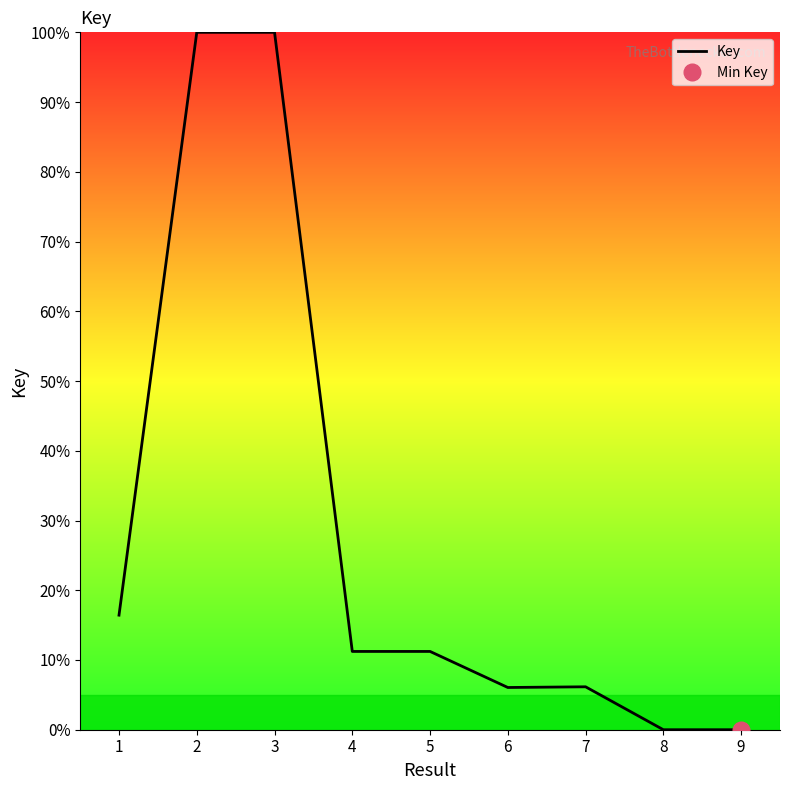

What is the difference between the second highest and second lowest values?

100.0